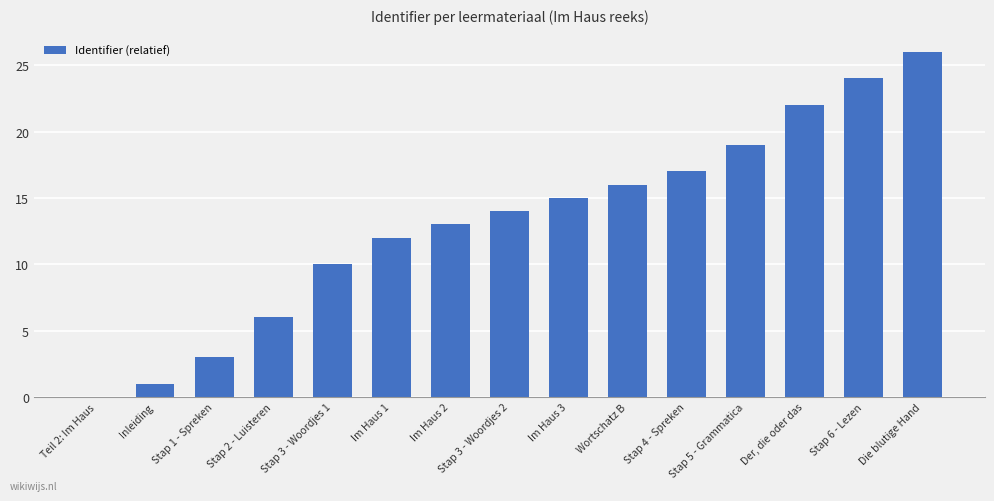

How many categories are shown in the chart?

15